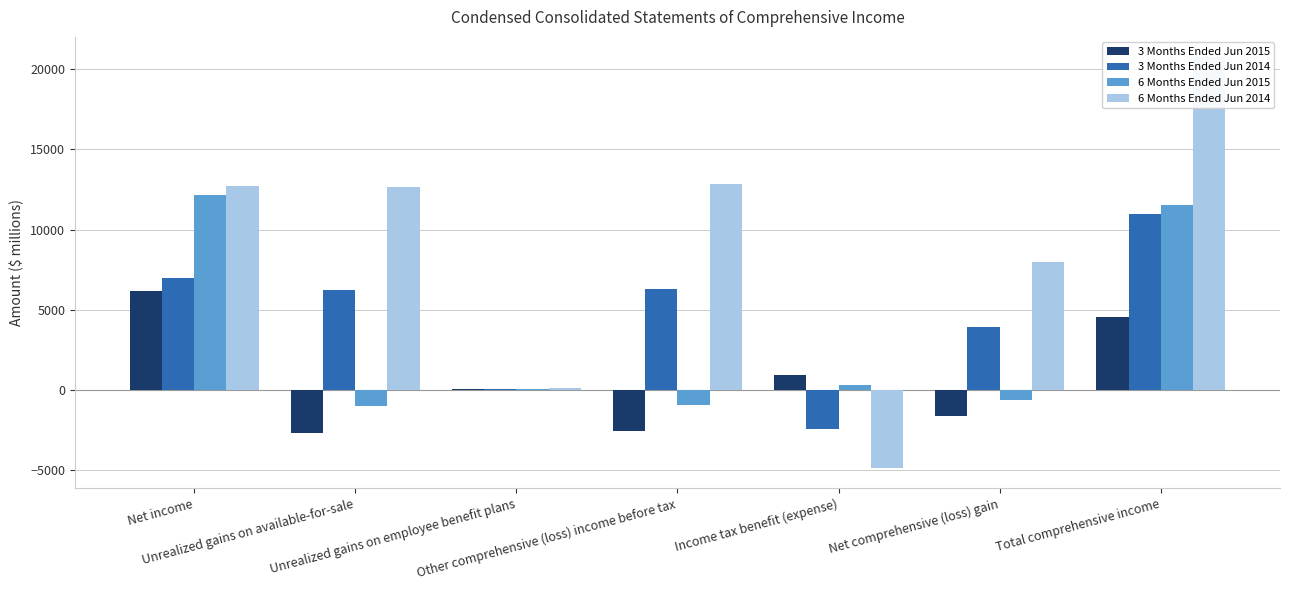

Which series has the largest range (max minus min)?

6 Months Ended Jun 2014